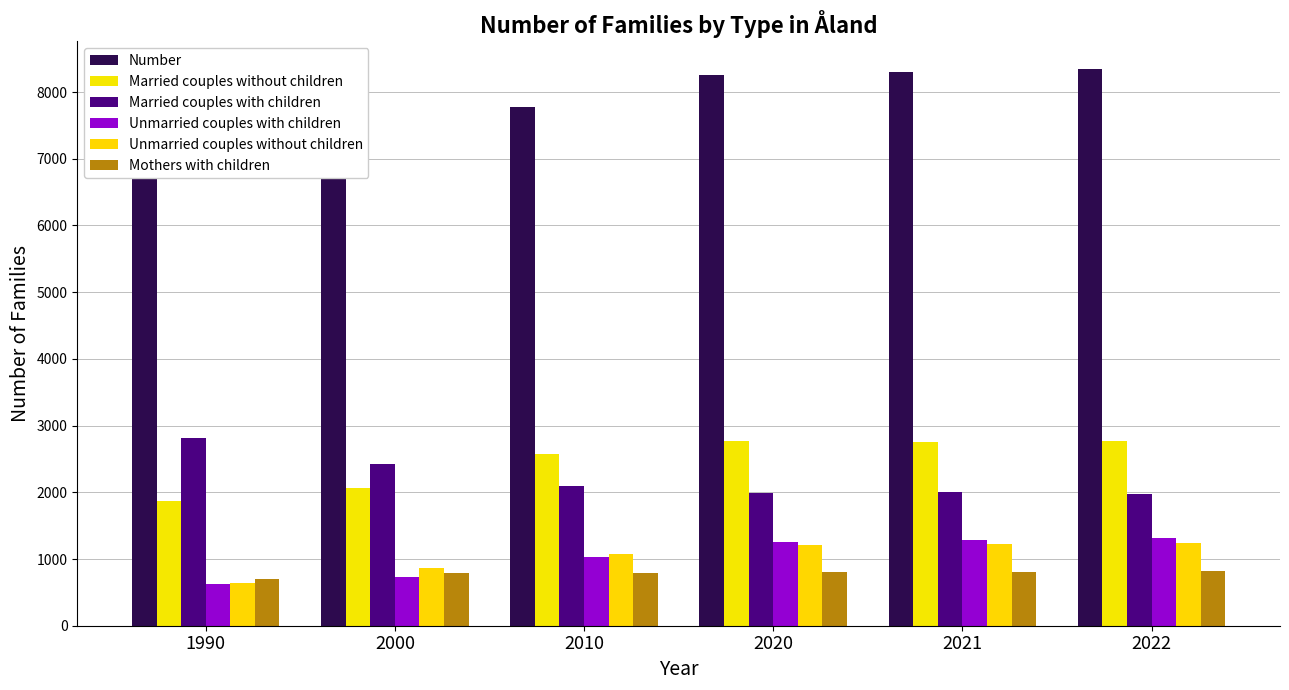

What is the maximum value for Married couples without children?

2772